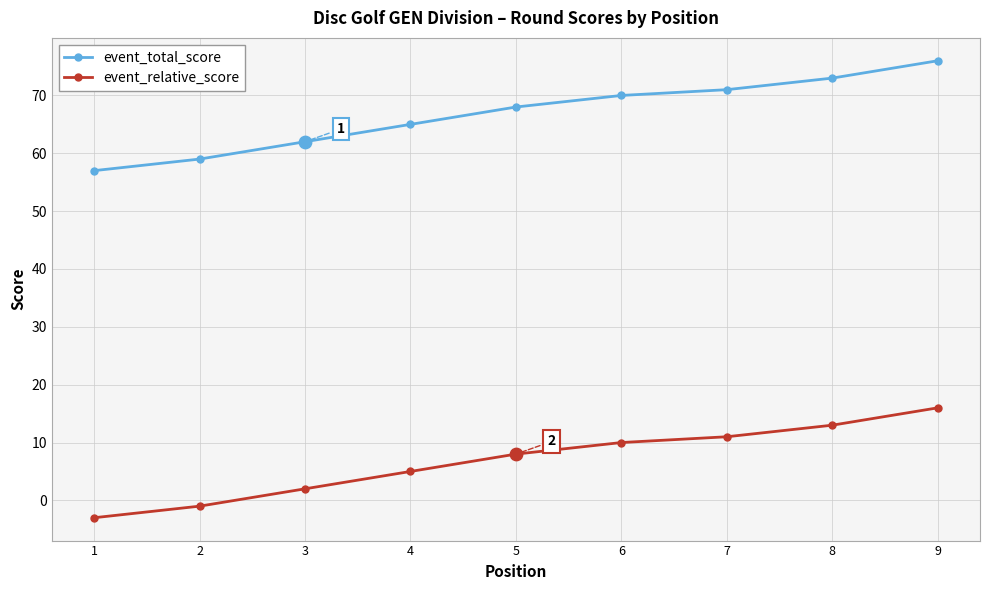

What is the difference between the highest and lowest values at 9?

60